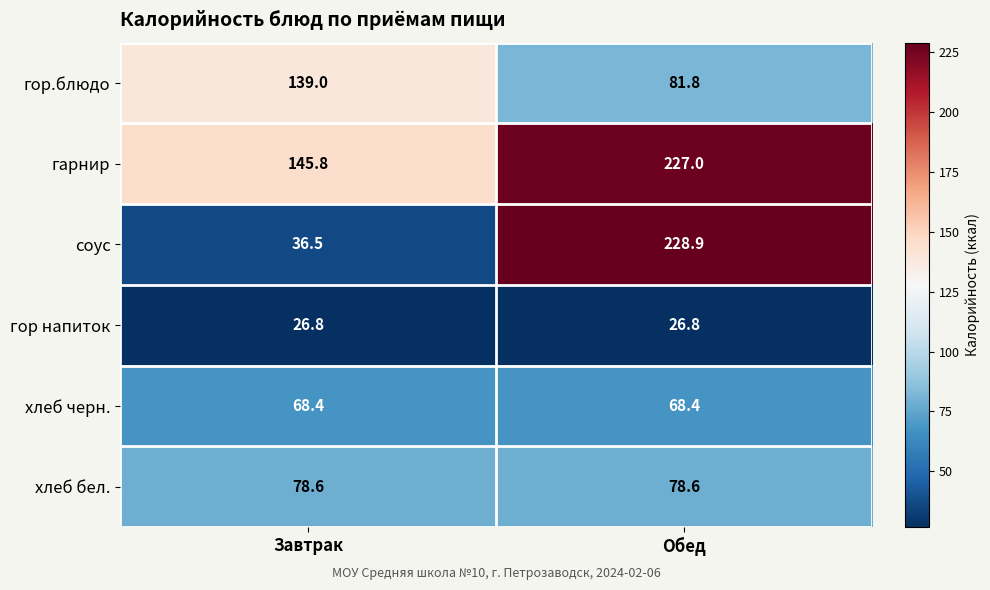

What is the minimum value for соус?

36.5